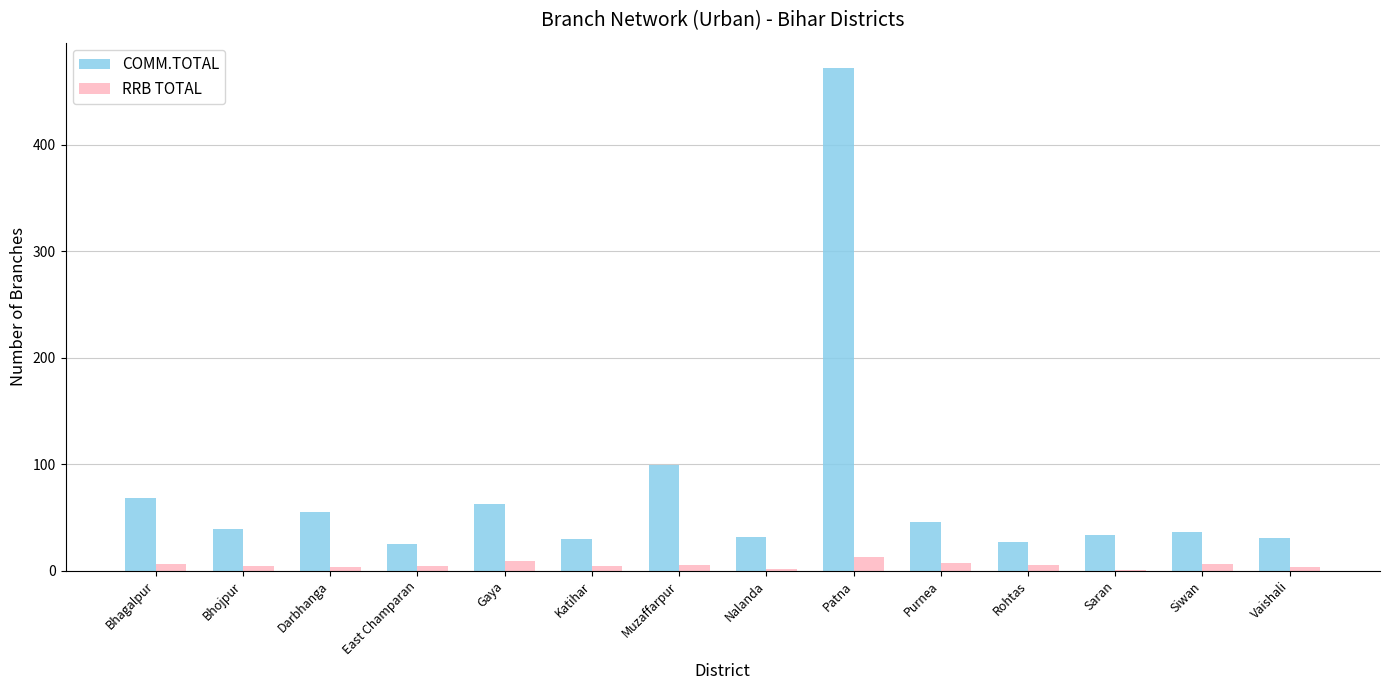

How many groups of bars are there?

14